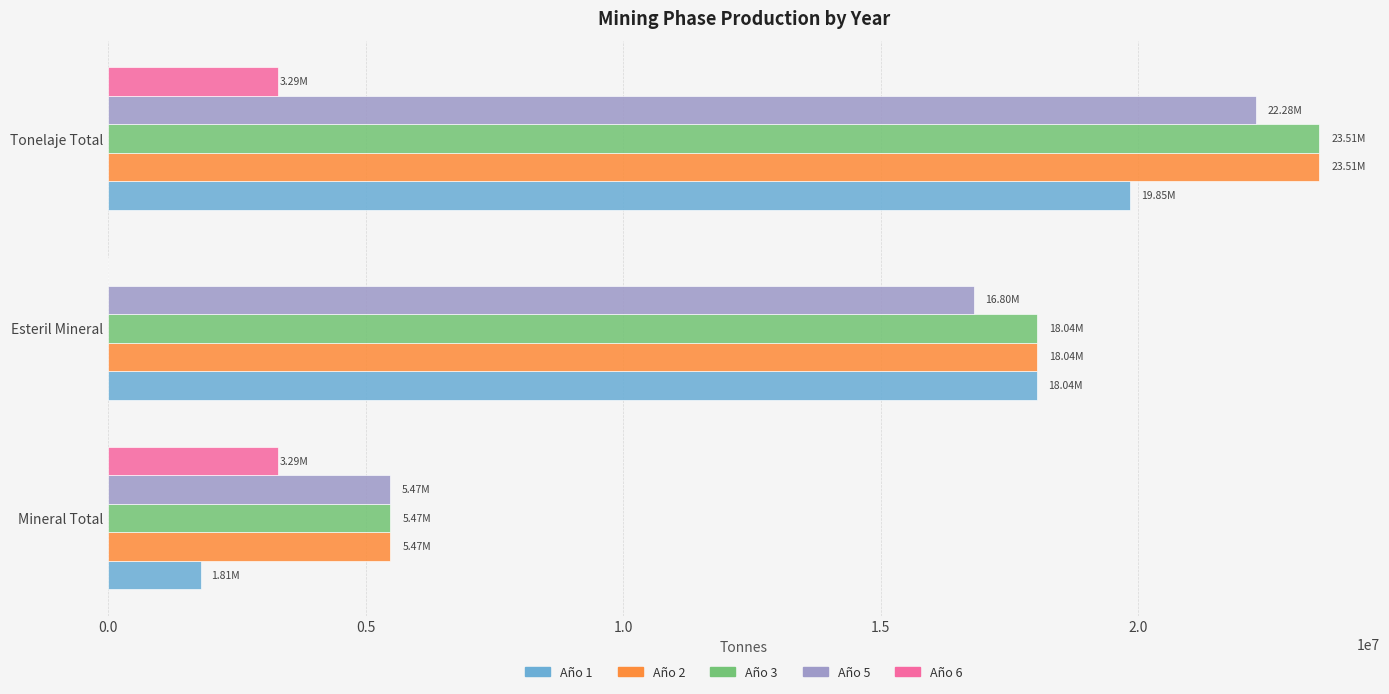

What is the sum of all Año 2 values?

47027206.0